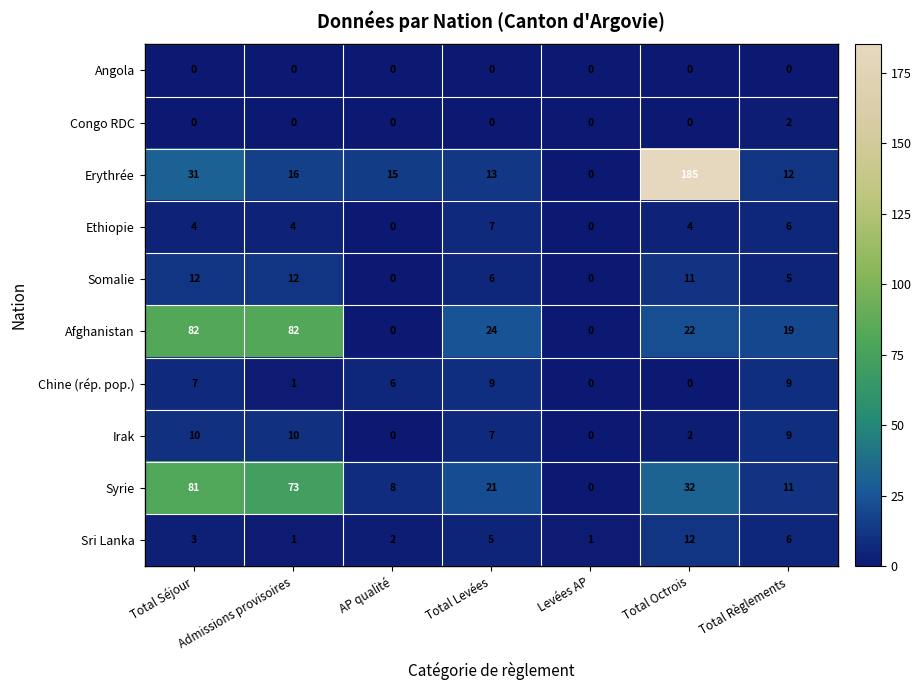

What is the difference between the highest and lowest values at AP qualité?

15